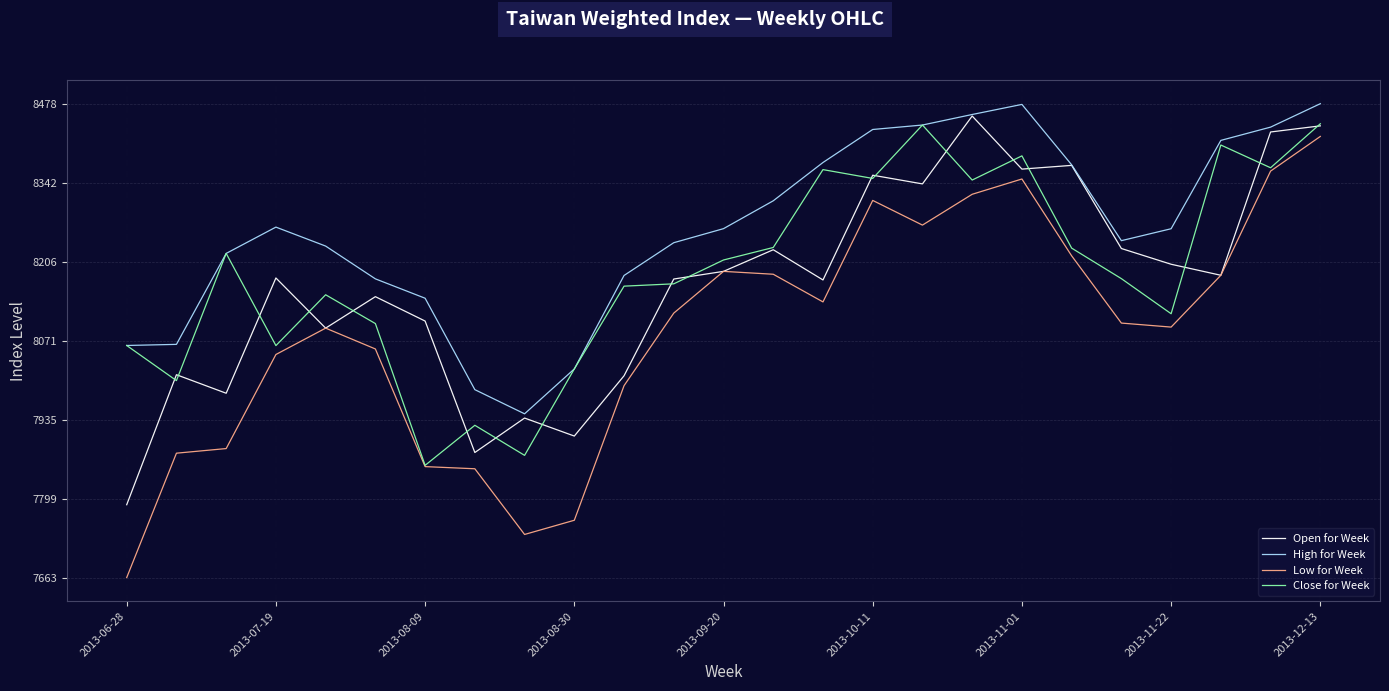

What is the lowest value of the High for Week series?

7944.7